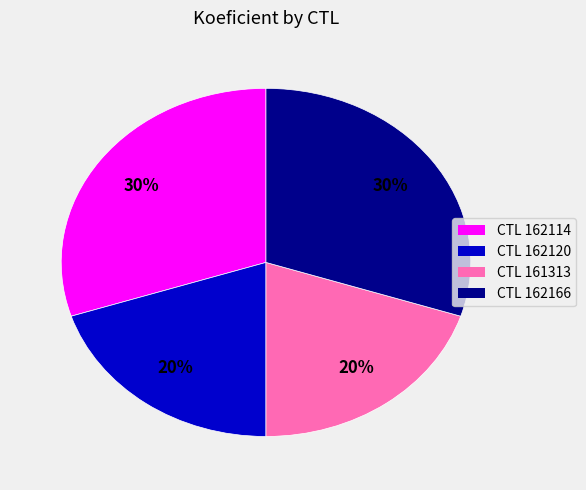

To the nearest percent, what is the difference between the largest and smallest slice percentages?

10%